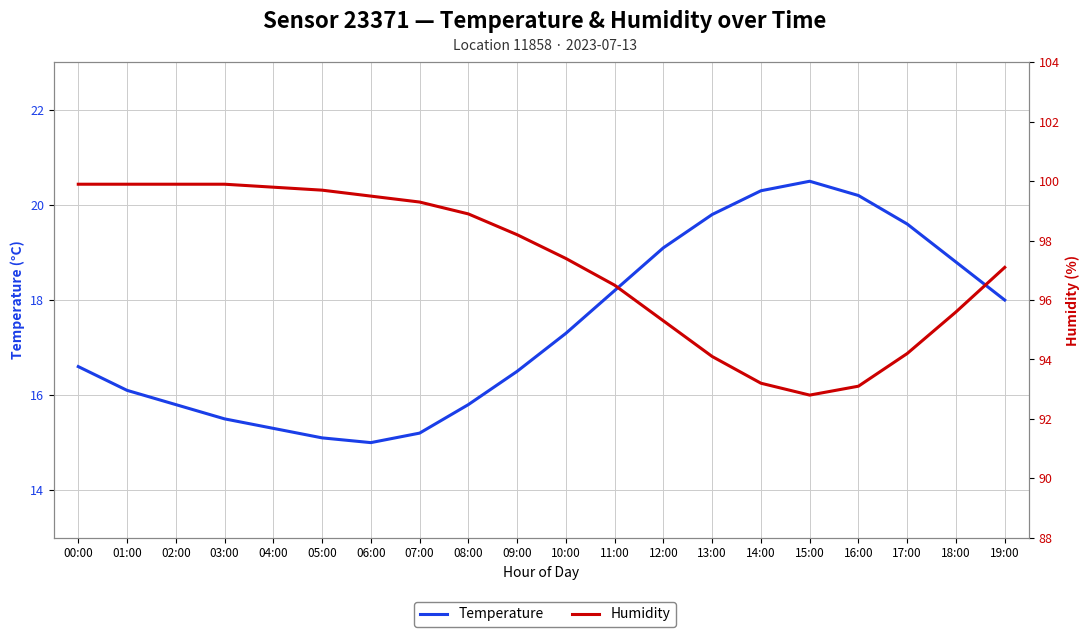

What is the average value of the Temperature series?

17.4